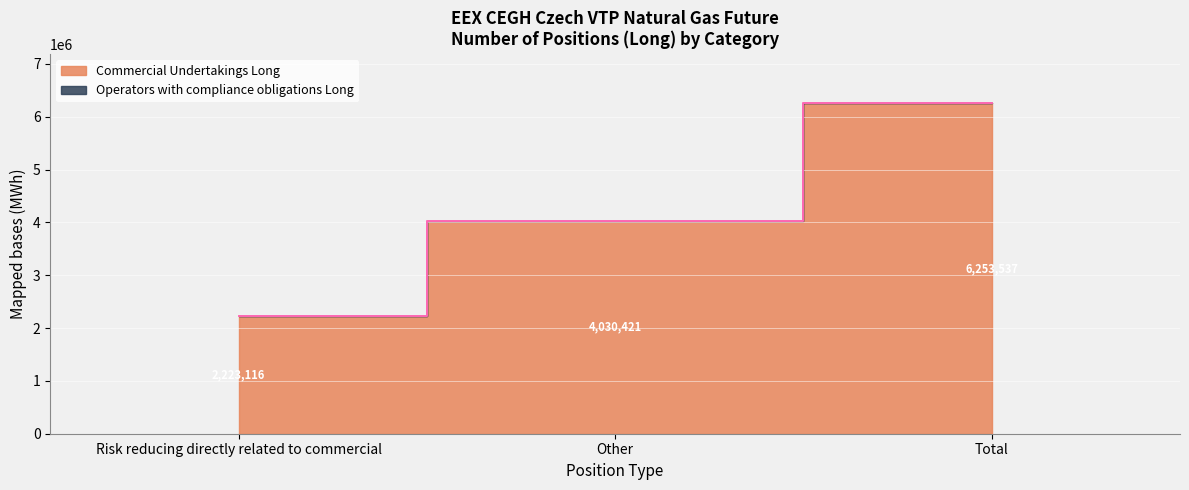

Is it true that the value at Other is 4030421?

True